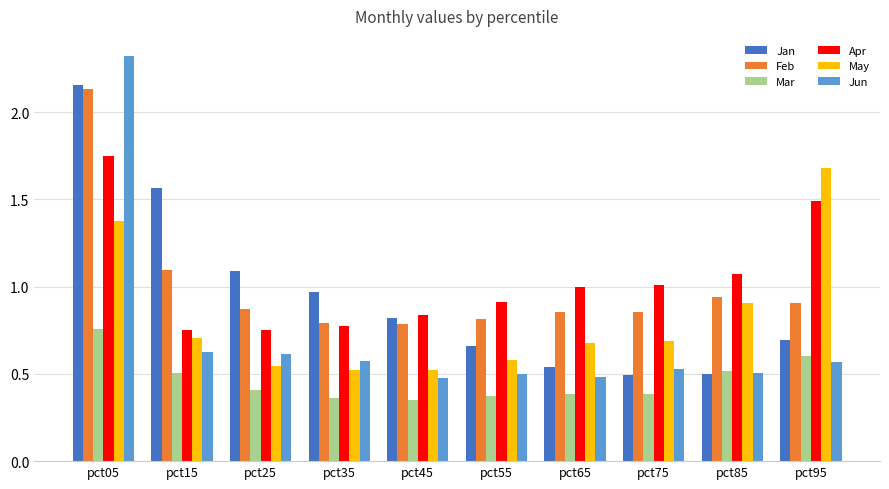

Which category has the highest value across all series?

pct05